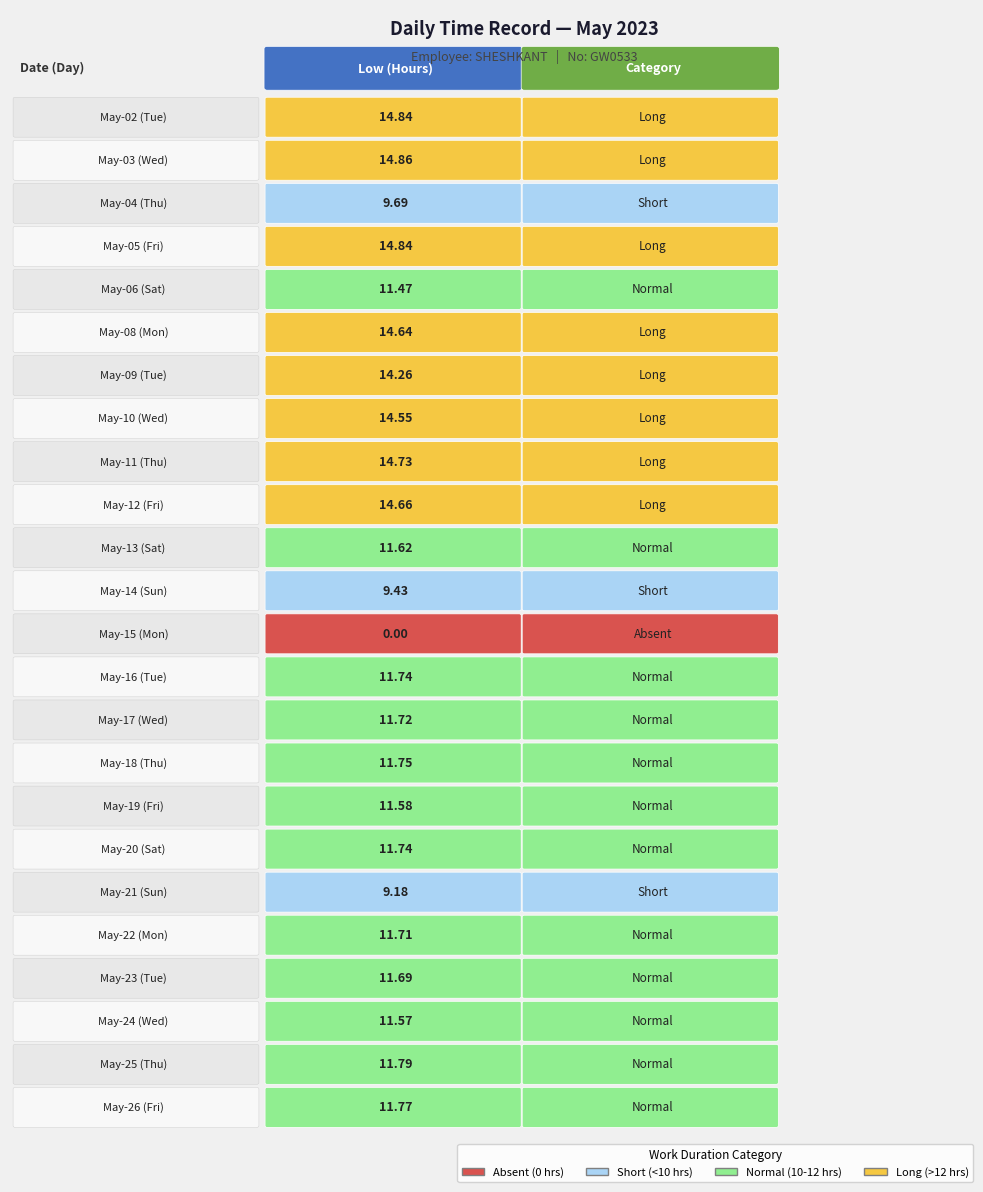

What is the difference between the second highest and second lowest values?

5.7